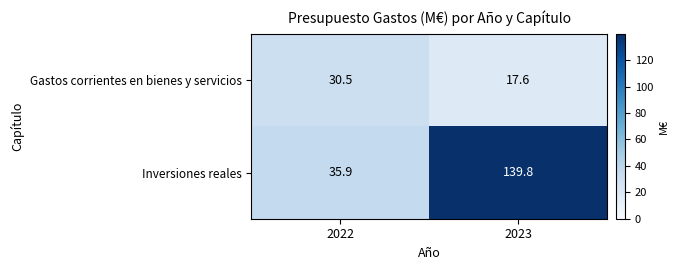

Read the Inversiones reales value at 2022.

35.9